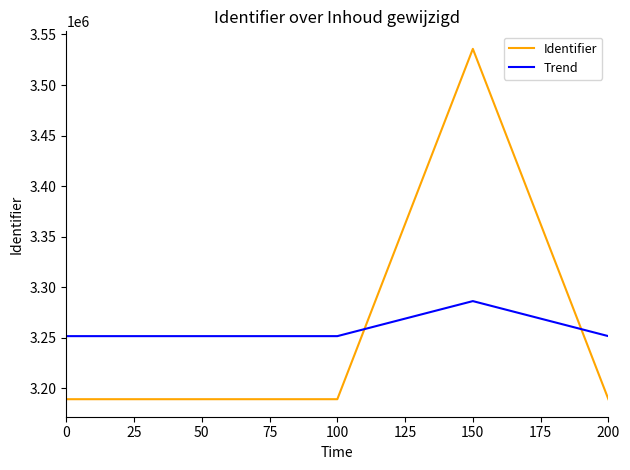

Count the number of categories in the chart.

5